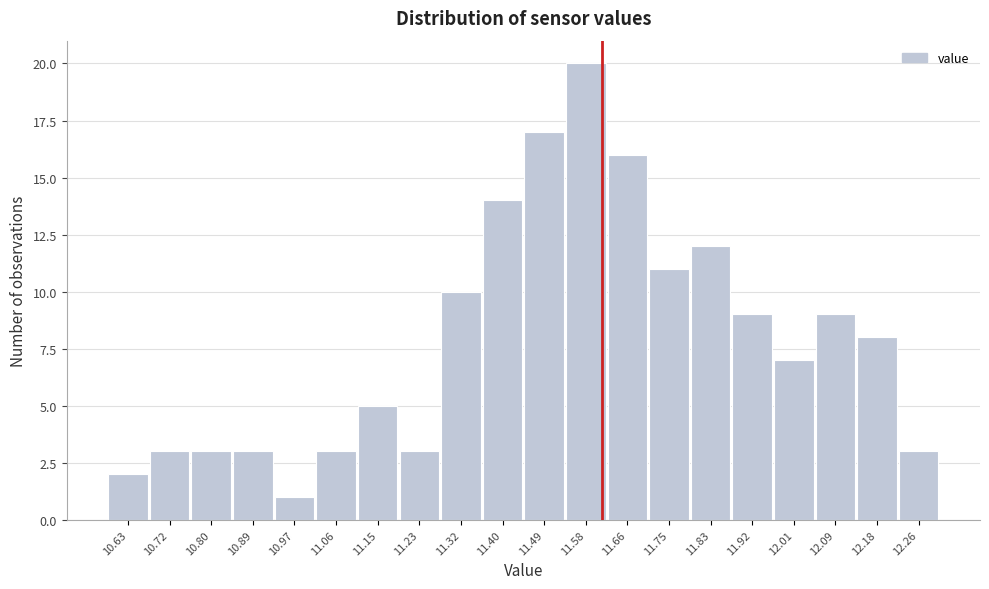

Reading right to left, list all the values displayed in this chart.

3	8	9	7	9	12	11	16	20	17	14	10	3	5	3	1	3	3	3	2